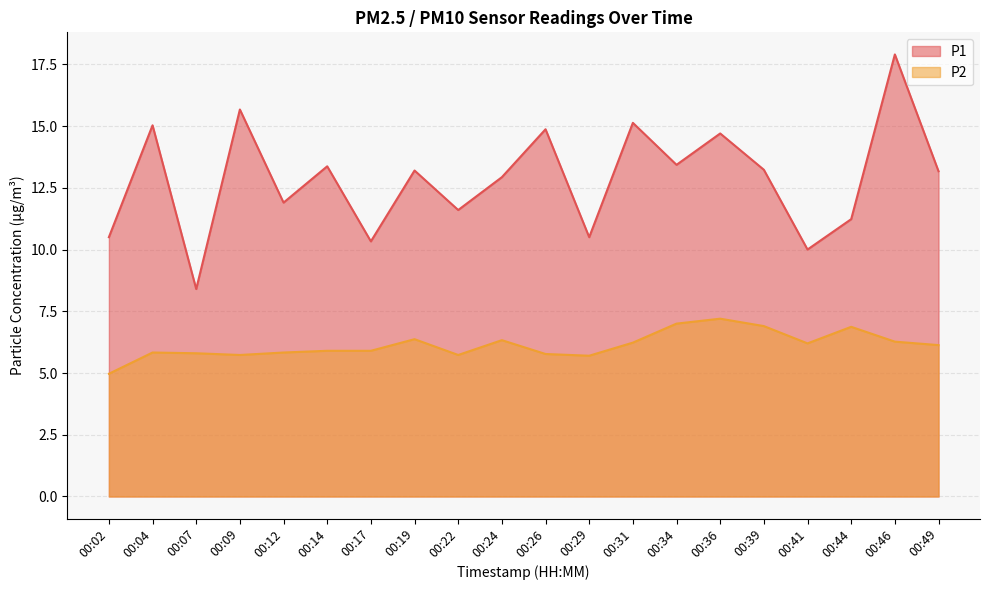

How many distinct data groups are displayed?

2